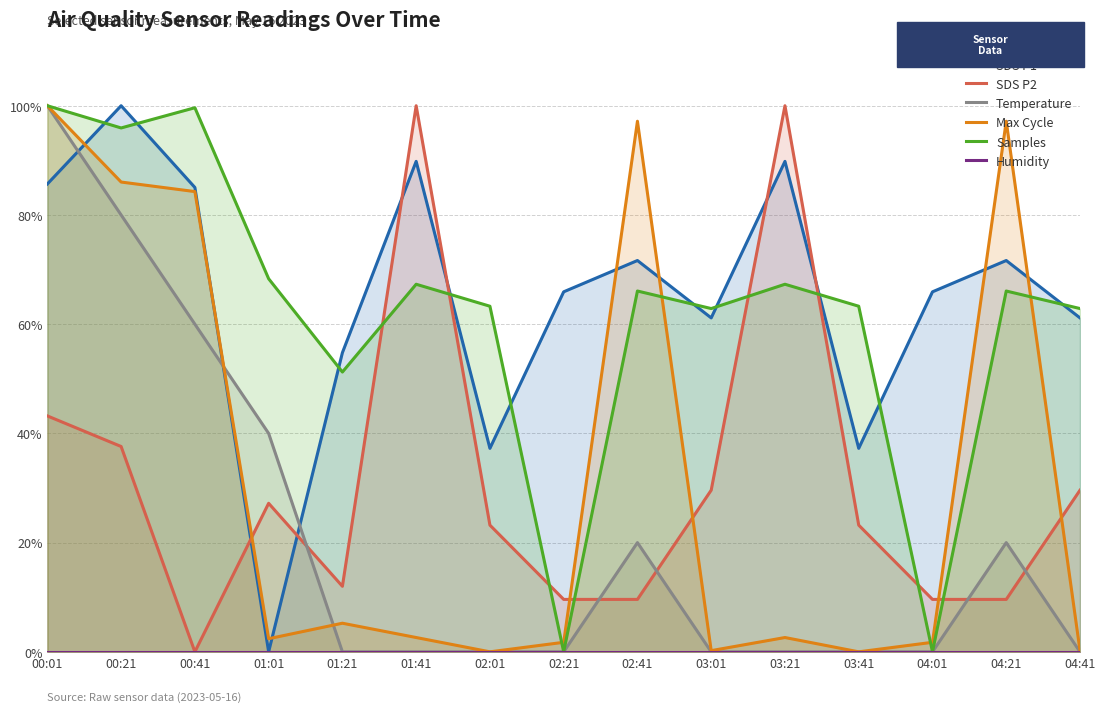

True or false: Temperature has a value of 69.5 at 04:41.

False